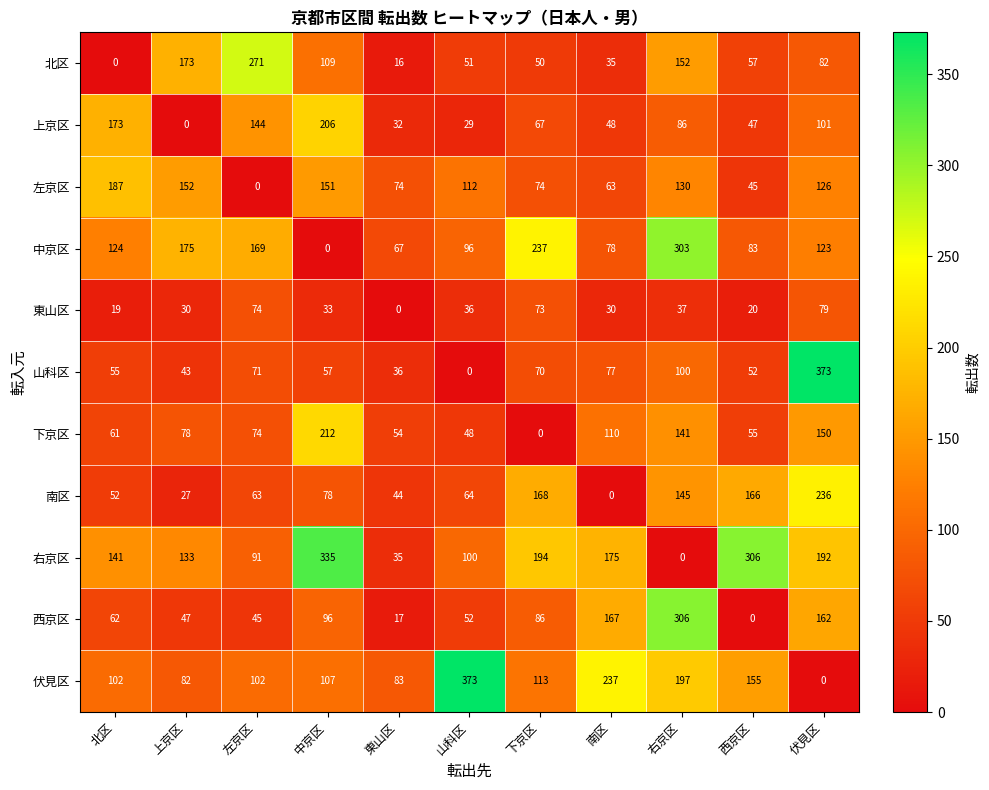

What value does the 山科区 series have at 北区, to the nearest 5?

55